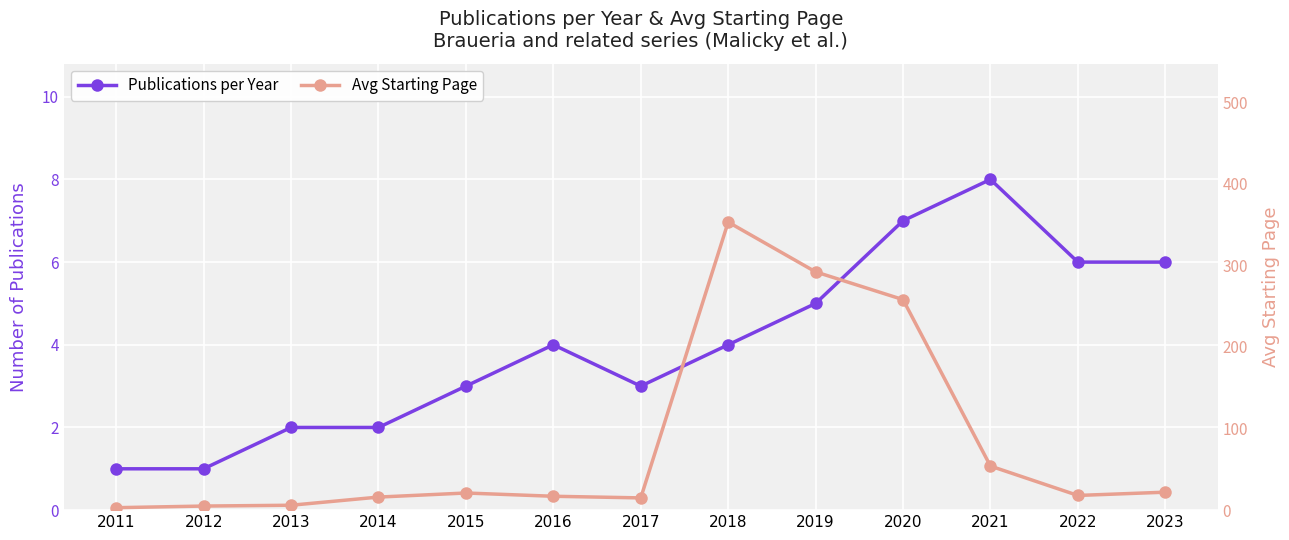

True or false: Avg Starting Page has a value of 3 at 2011.

True